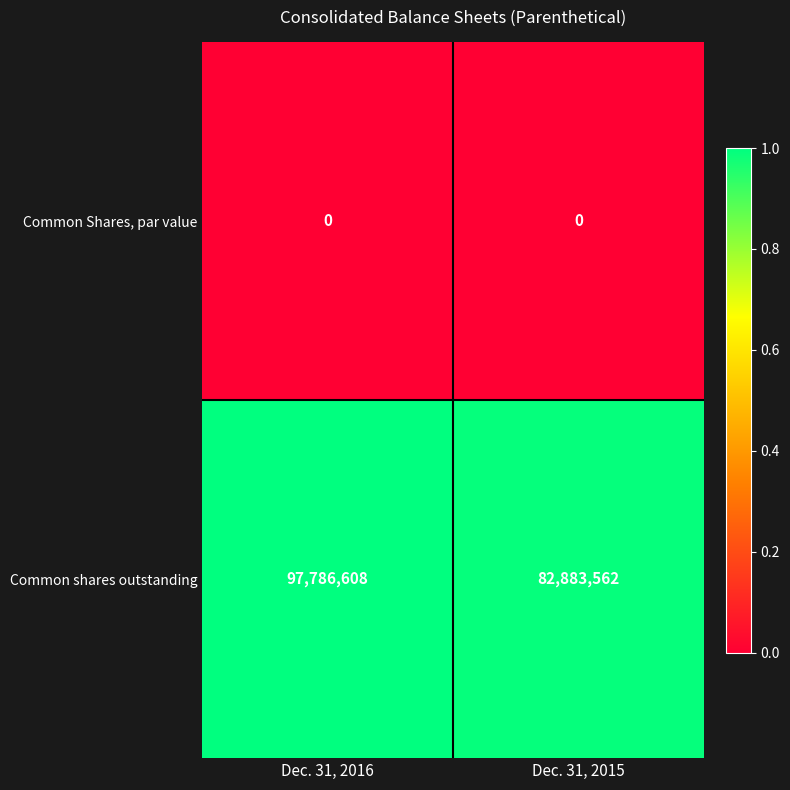

At which category does the chart reach its peak across all series?

Dec. 31, 2016